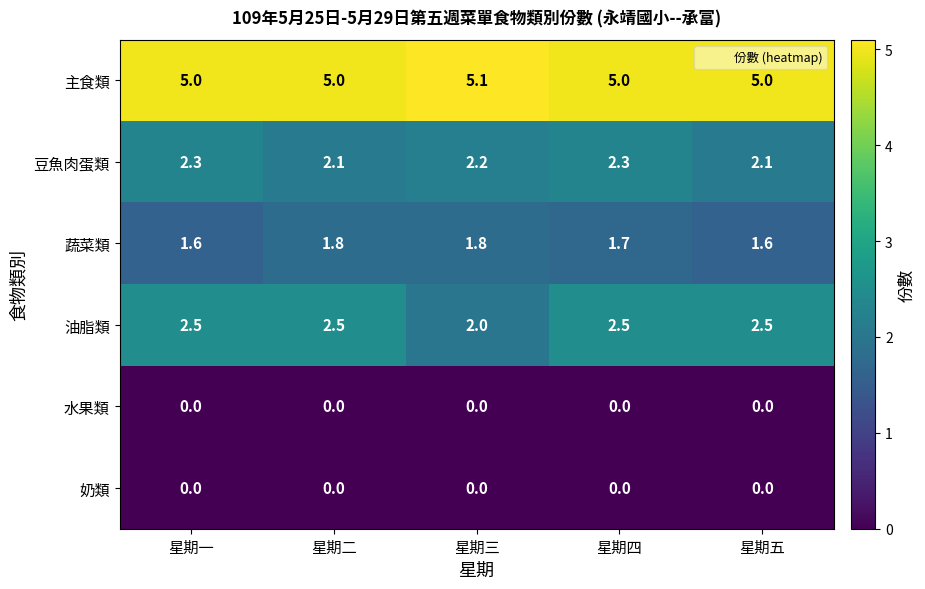

The 豆魚肉蛋類 series shows 2.3 at 星期一. True or false?

True